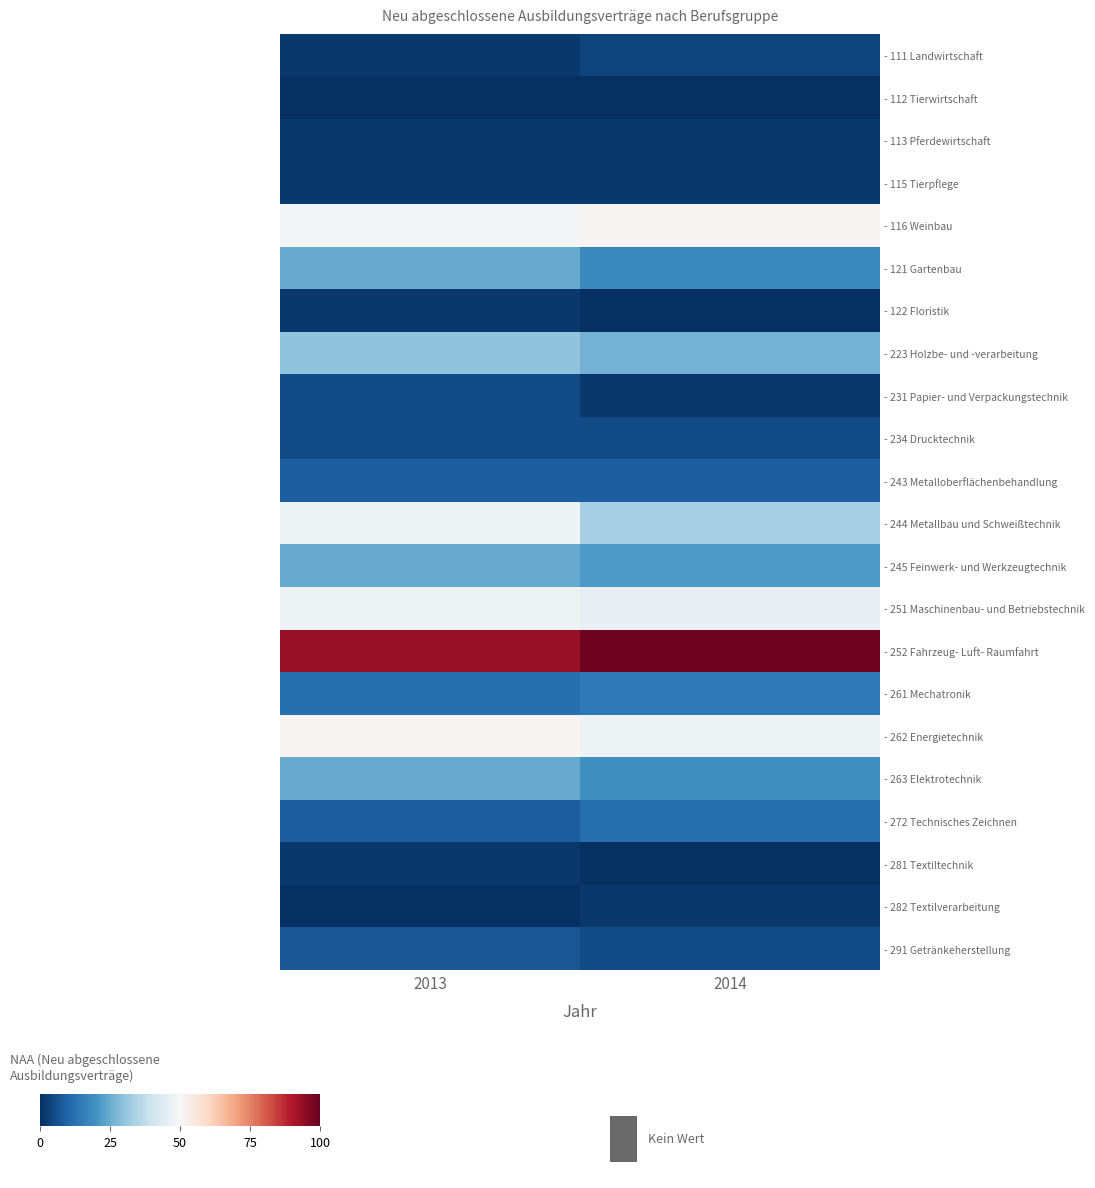

Reading left to right, transcribe all the data shown in this chart.

- 111 Landwirtschaft: 2013=1.8	2014=3.5
- 112 Tierwirtschaft: 2013=0.0	2014=0.0
- 113 Pferdewirtschaft: 2013=1.8	2014=1.8
- 115 Tierpflege: 2013=1.8	2014=1.8
- 116 Weinbau: 2013=49.4	2014=51.2
- 121 Gartenbau: 2013=24.7	2014=17.6
- 122 Floristik: 2013=1.8	2014=0.0
- 223 Holzbe- und -verarbeitung: 2013=30.0	2014=26.5
- 231 Papier- und Verpackungstechnik: 2013=5.3	2014=1.8
- 234 Drucktechnik: 2013=5.3	2014=5.3
- 243 Metalloberflächenbehandlung: 2013=8.8	2014=8.8
- 244 Metallbau und Schweißtechnik: 2013=47.6	2014=33.5
- 245 Feinwerk- und Werkzeugtechnik: 2013=24.7	2014=21.2
- 251 Maschinenbau- und Betriebstechnik: 2013=47.6	2014=45.9
- 252 Fahrzeug- Luft- Raumfahrt: 2013=93.5	2014=98.8
- 261 Mechatronik: 2013=12.4	2014=14.1
- 262 Energietechnik: 2013=51.2	2014=47.6
- 263 Elektrotechnik: 2013=24.7	2014=19.4
- 272 Technisches Zeichnen: 2013=8.8	2014=12.4
- 281 Textiltechnik: 2013=1.8	2014=0.0
- 282 Textilverarbeitung: 2013=0.0	2014=1.8
- 291 Getränkeherstellung: 2013=7.1	2014=5.3